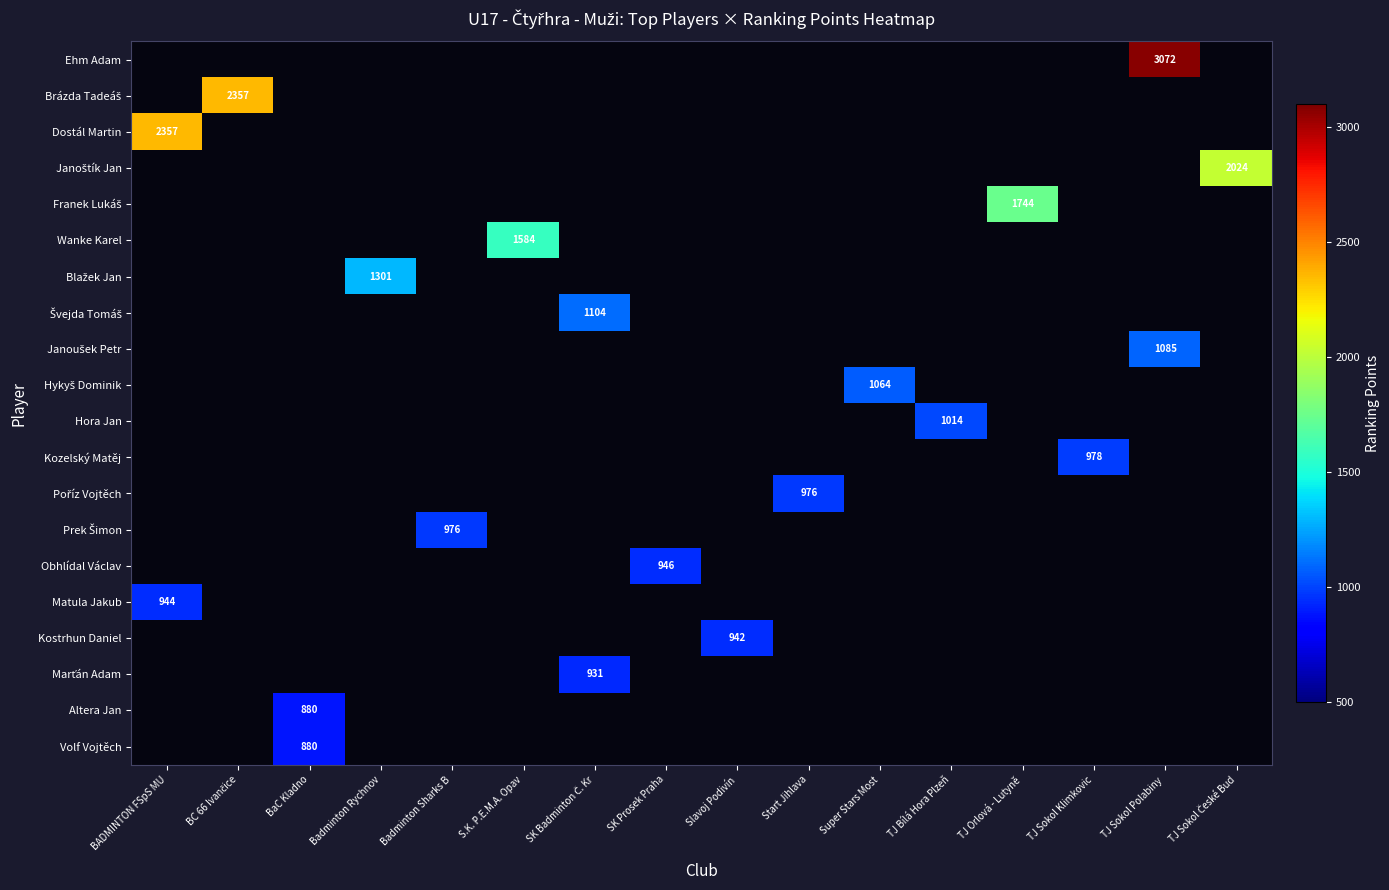

At which category does the chart reach its peak across all series?

TJ Sokol Polabiny 